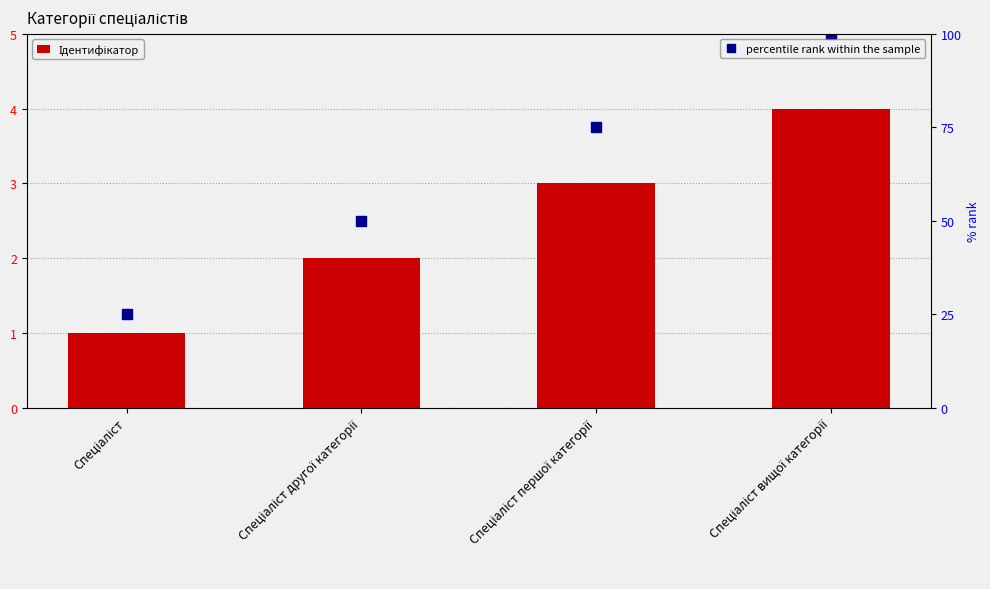

Reading left to right, transcribe all the data shown in this chart.

Ідентифікатор: 1	2	3	4
percentile rank within the sample: 25	50	75	100